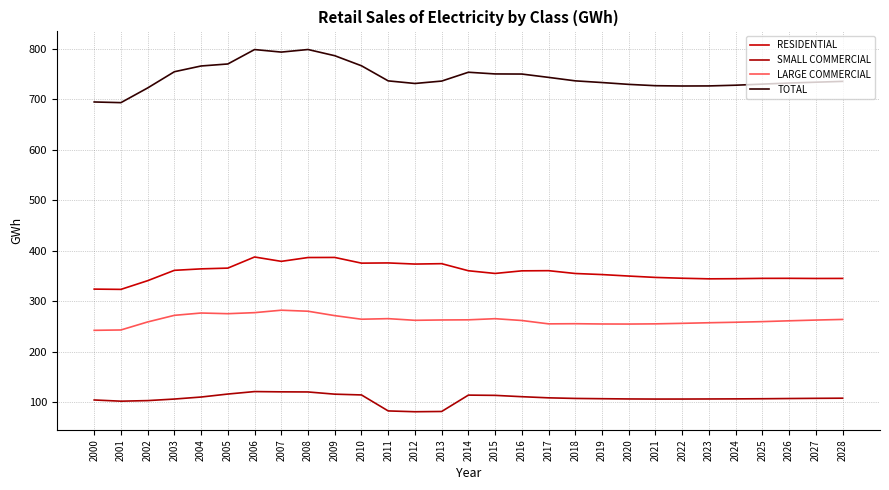

Reading left to right, list all the values displayed in this chart.

RESIDENTIAL: 2000=323.8	2001=323.2	2002=340.5	2003=361.0	2004=363.9	2005=365.4	2006=387.4	2007=378.8	2008=386.4	2009=386.5	2010=375.2	2011=375.7	2012=373.4	2013=374.2	2014=360.2	2015=354.8	2016=360.0	2017=360.3	2018=354.7	2019=352.6	2020=349.7	2021=346.9	2022=345.3	2023=344.2	2024=344.4	2025=345.1	2026=345.1	2027=344.9	2028=345.0
SMALL COMMERCIAL: 2000=104.2	2001=101.8	2002=102.9	2003=106.0	2004=110.0	2005=115.9	2006=120.8	2007=120.3	2008=120.0	2009=115.7	2010=114.1	2011=82.5	2012=80.9	2013=81.4	2014=113.8	2015=113.3	2016=110.7	2017=108.4	2018=107.2	2019=106.7	2020=106.2	2021=106.0	2022=106.0	2023=106.2	2024=106.3	2025=106.6	2026=107.0	2027=107.4	2028=107.7
LARGE COMMERCIAL: 2000=242.1	2001=242.9	2002=258.8	2003=271.8	2004=276.4	2005=275.1	2006=277.2	2007=282.0	2008=280.0	2009=271.3	2010=264.1	2011=265.3	2012=262.0	2013=262.7	2014=262.9	2015=265.2	2016=261.6	2017=254.9	2018=255.2	2019=254.7	2020=254.6	2021=255.0	2022=256.0	2023=257.2	2024=258.1	2025=259.4	2026=261.0	2027=262.5	2028=263.7
TOTAL: 2000=694.5	2001=693.2	2002=722.3	2003=754.4	2004=765.8	2005=769.8	2006=798.4	2007=793.3	2008=798.5	2009=786.2	2010=766.2	2011=736.3	2012=731.2	2013=735.9	2014=753.4	2015=750.1	2016=749.9	2017=743.2	2018=736.4	2019=733.0	2020=729.4	2021=726.8	2022=726.2	2023=726.3	2024=727.7	2025=729.9	2026=732.1	2027=733.7	2028=735.3